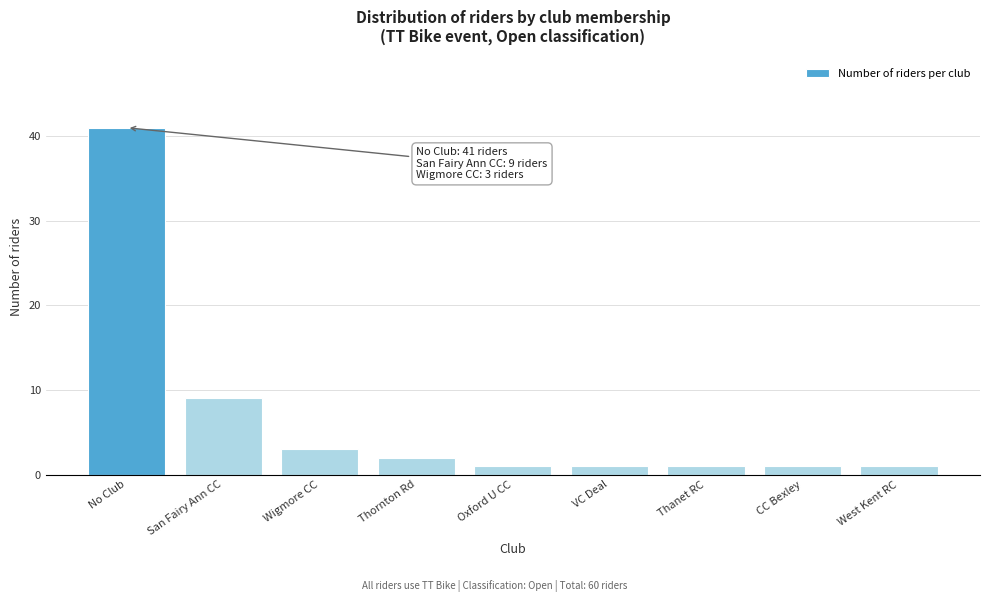

Reading right to left, extract all data points from this chart.

West Kent RC=1	CC Bexley=1	Thanet RC=1	VC Deal=1	Oxford U CC=1	Thornton Rd=2	Wigmore CC=3	San Fairy Ann CC=9	No Club=41